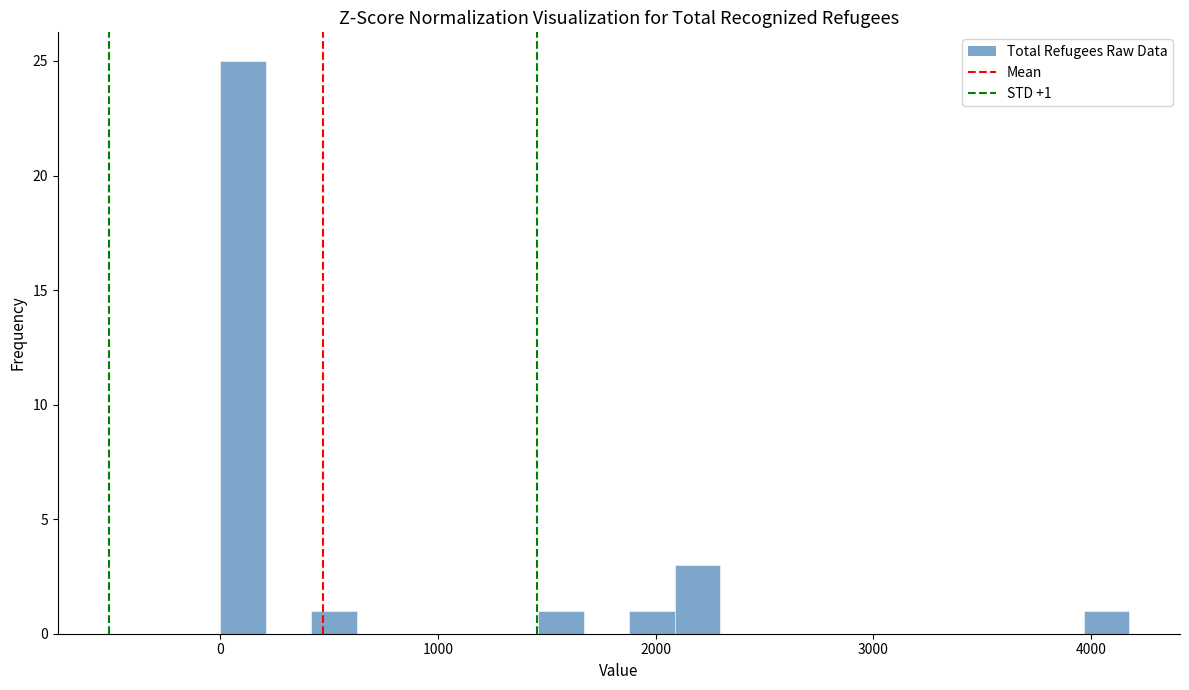

Read against the x-axis, roughly where is the centre of the tallest bar?

100